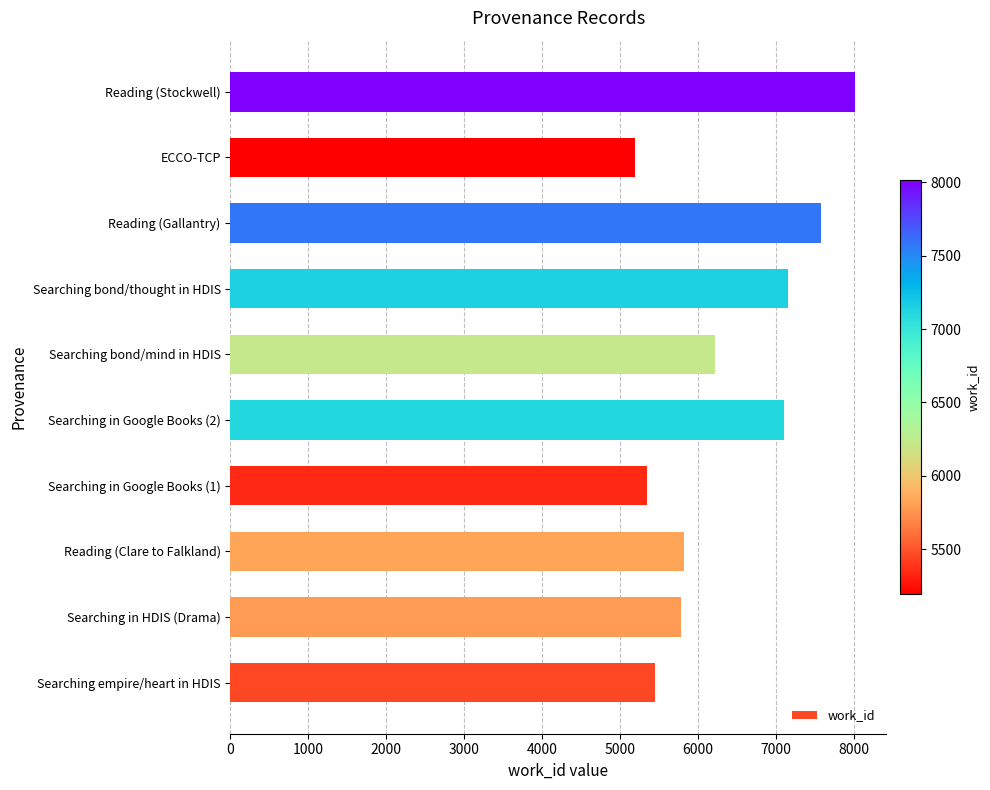

Are the bars grouped side by side (vs. stacked)?

No